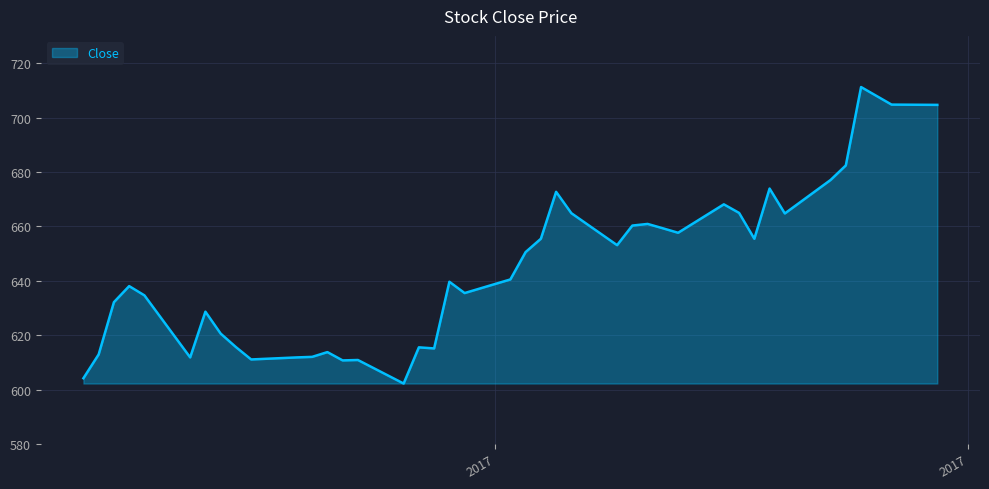

Does the chart have visible grid lines?

Yes